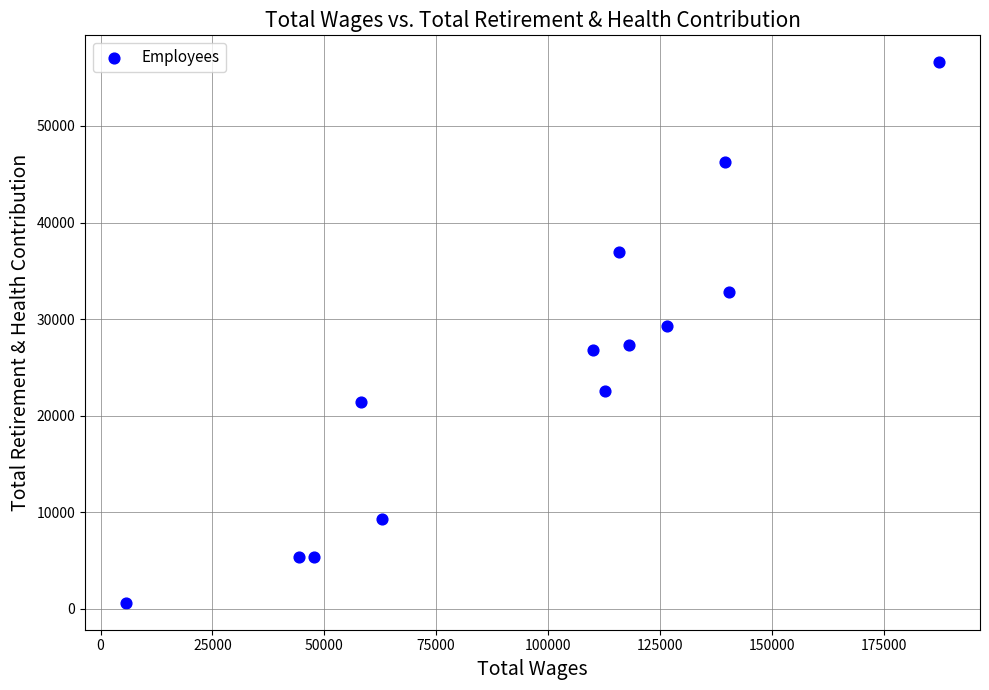

What is the range of X values (max minus min)?

181850